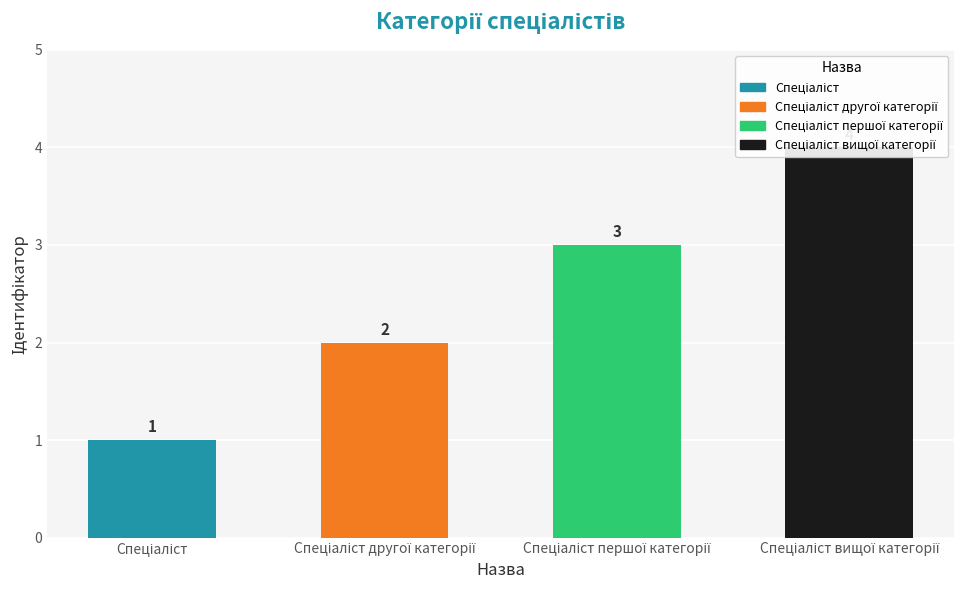

What position from the right is Спеціаліст?

4